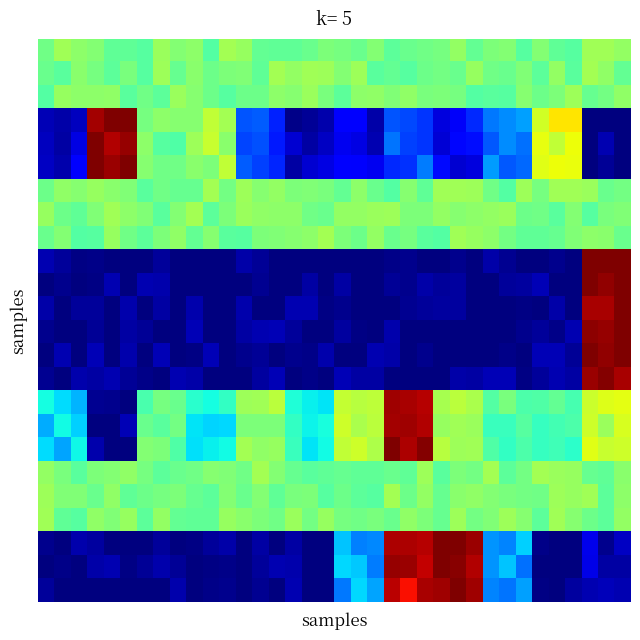

At how many categories does at least one series exceed 0?

36